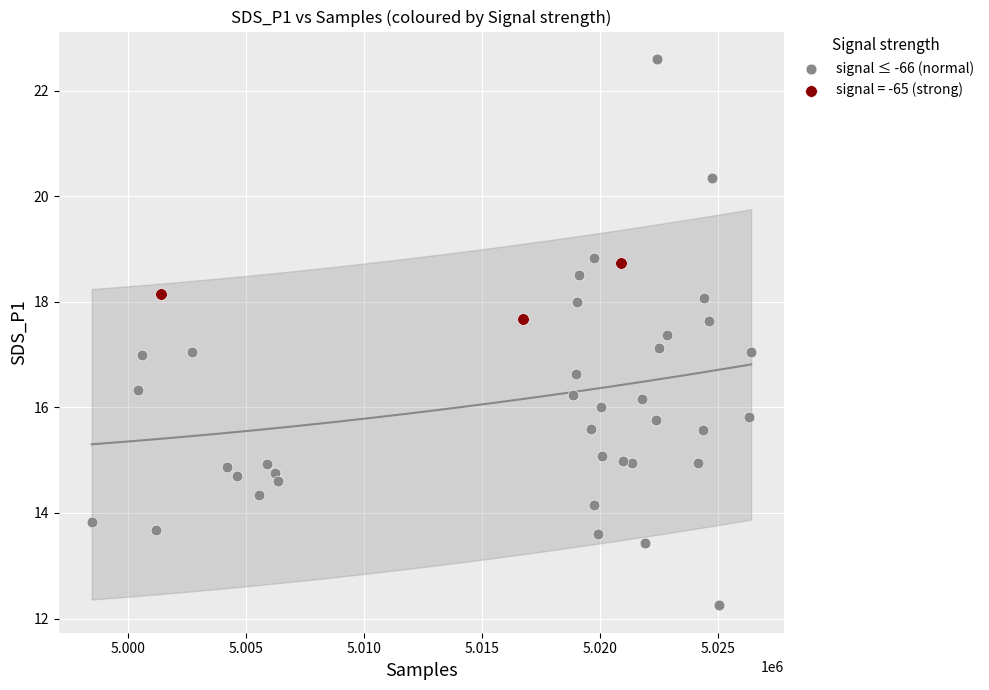

Which series reaches the minimum Y coordinate?

signal ≤ -66 (normal)